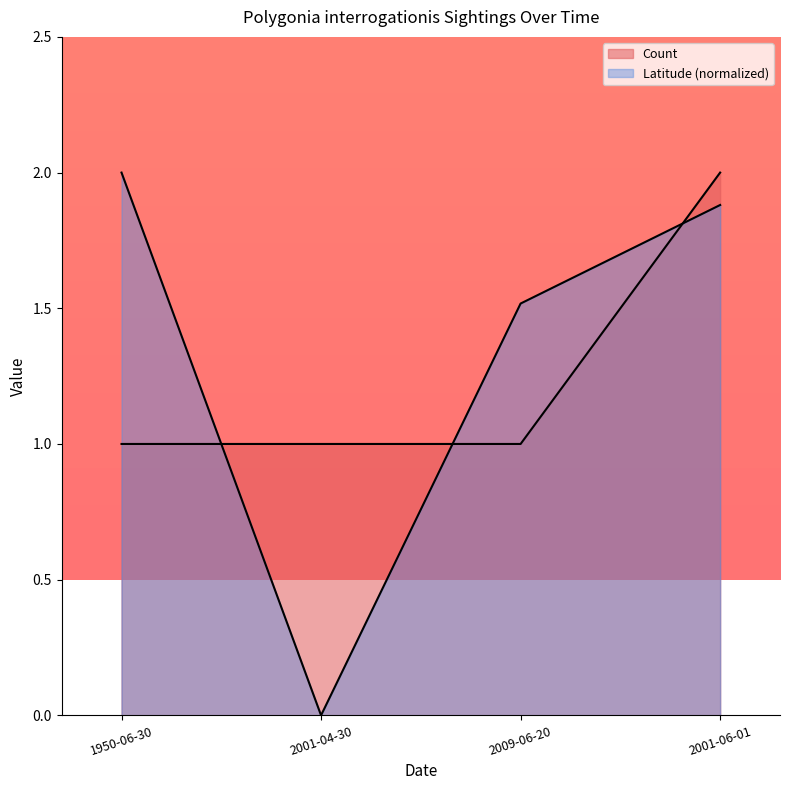

List the series in order of their overall mean, lowest first.

Count, Latitude